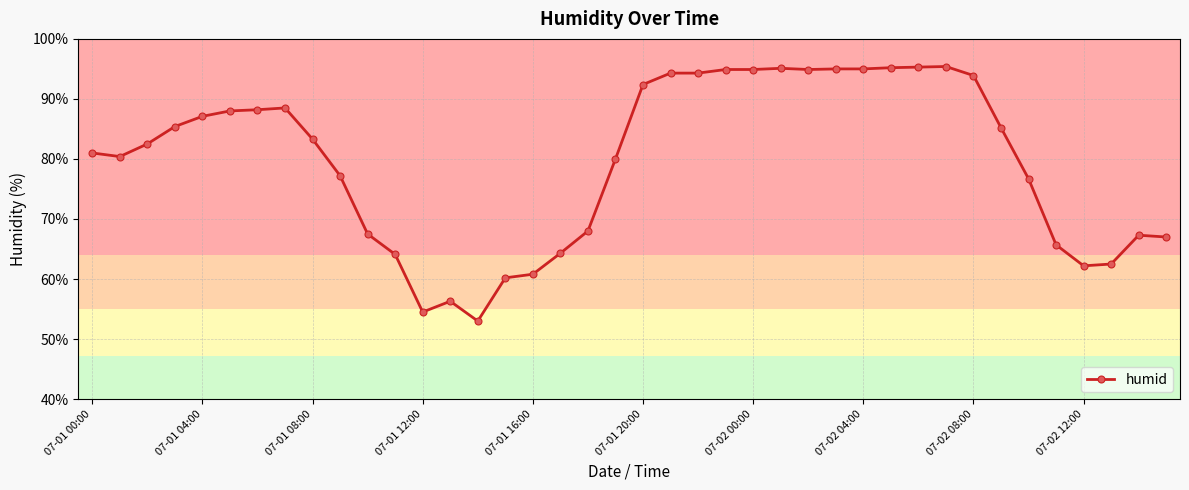

What is the value of the 9th point from the left?

83.3